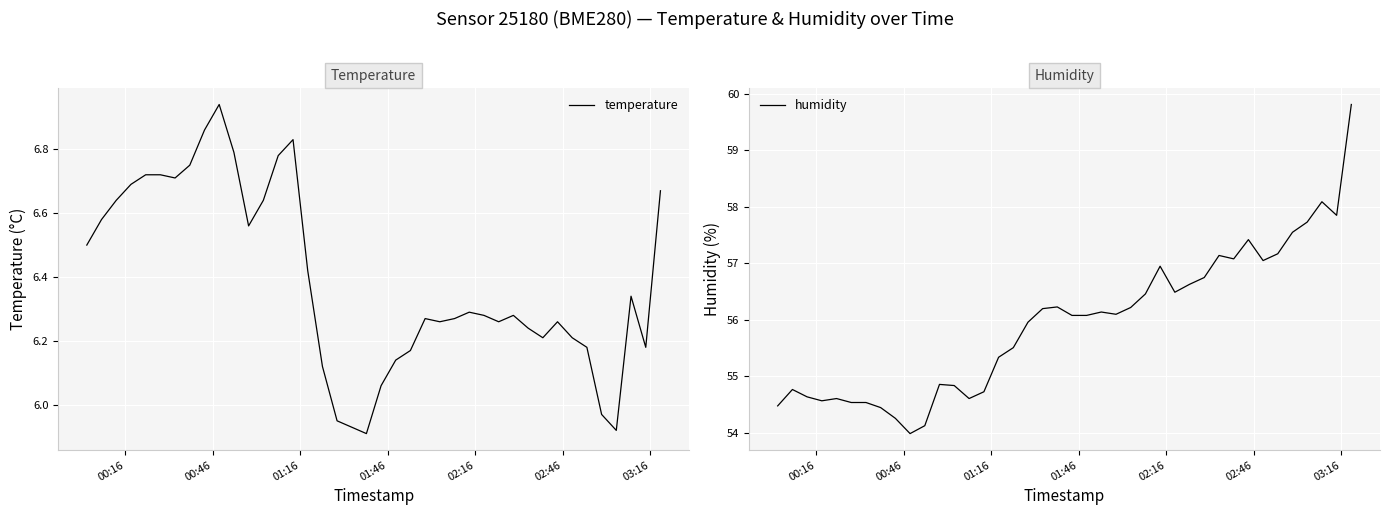

What is the lowest value of the humidity series?

54.0